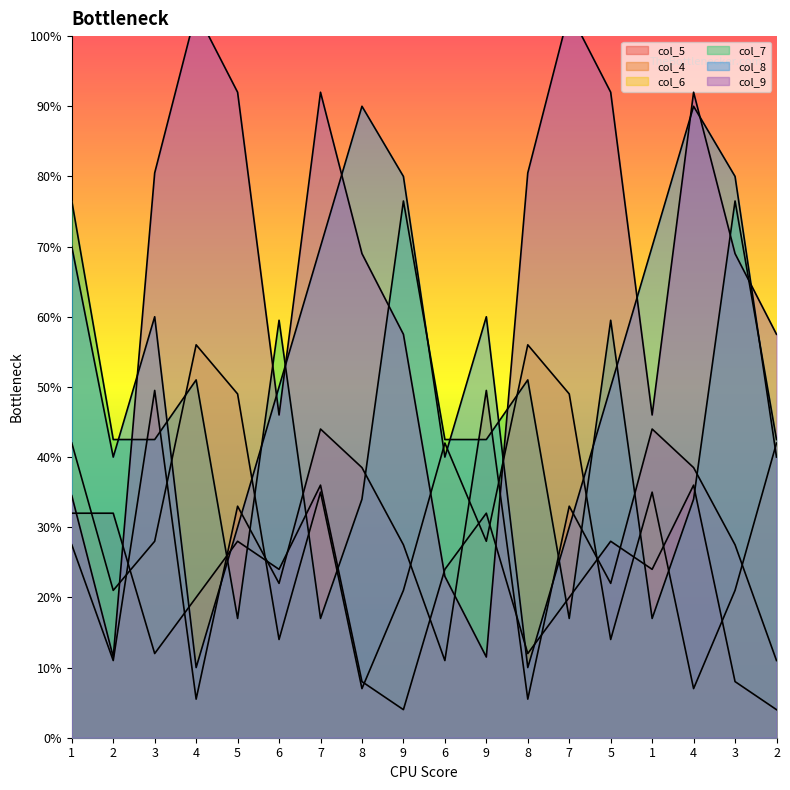

What is the label of the 11th point from the right?

8